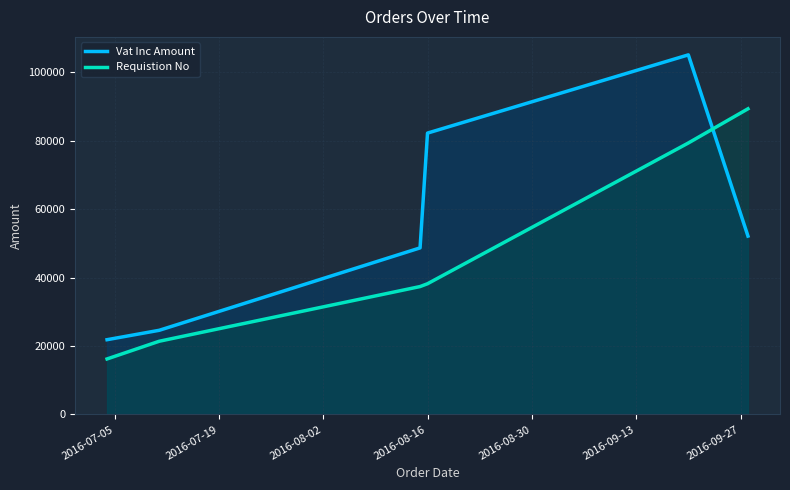

Which series has the largest total across all categories?

Vat Inc Amount